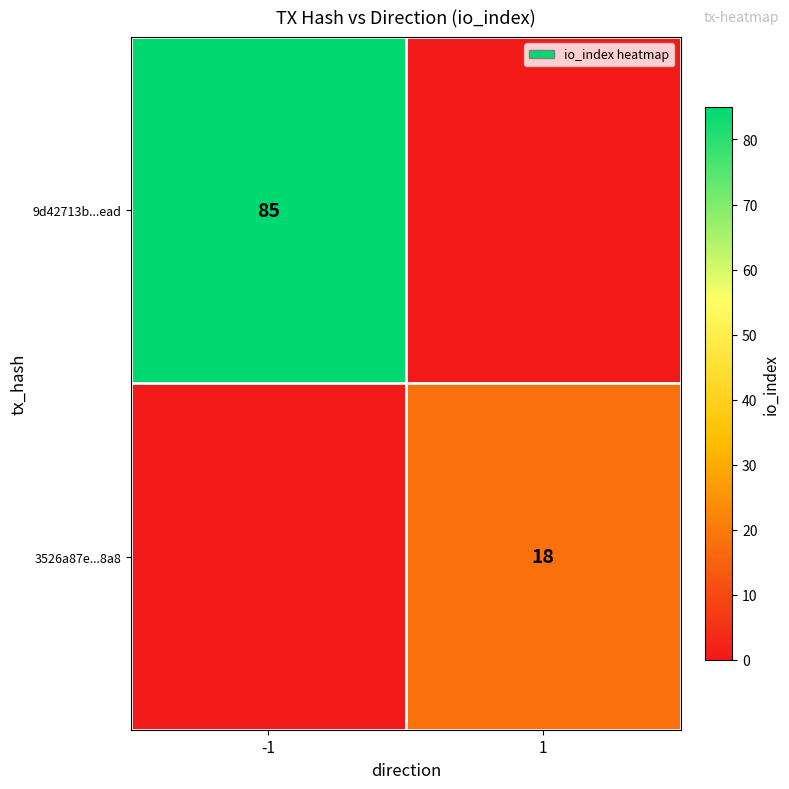

Is it true that 9d42713b...ead equals 47 at -1?

False